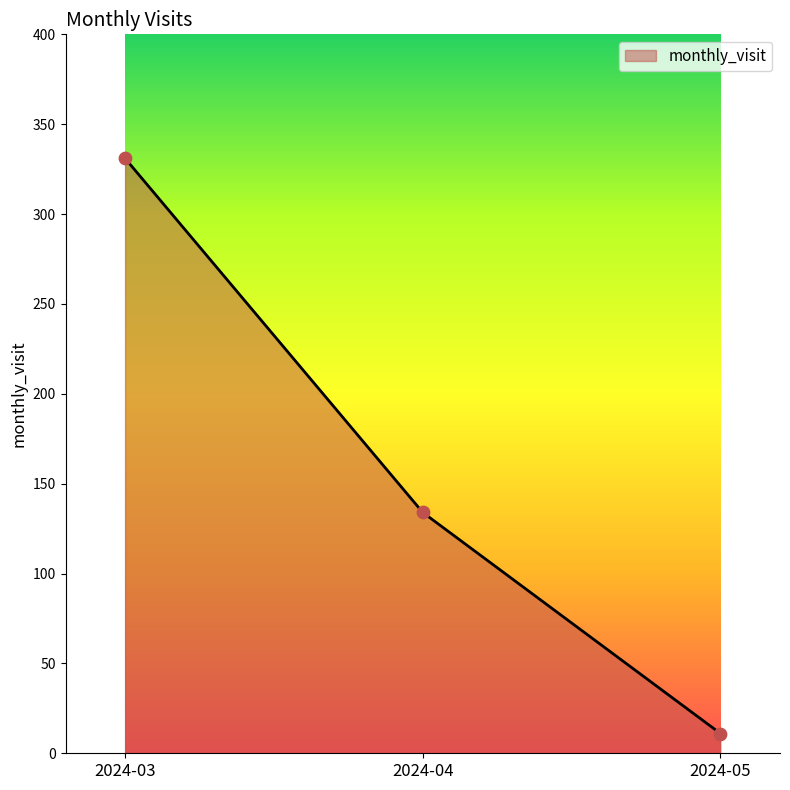

Which has a higher value, 2024-04 or 2024-03?

2024-03